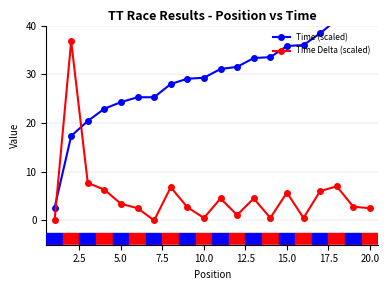

How many lines are shown in the chart?

2